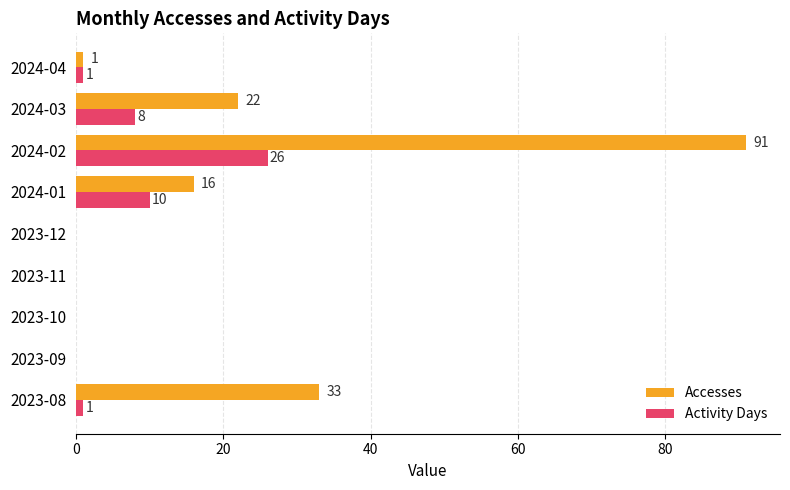

At which label is Activity Days closest to 13?

2024-01